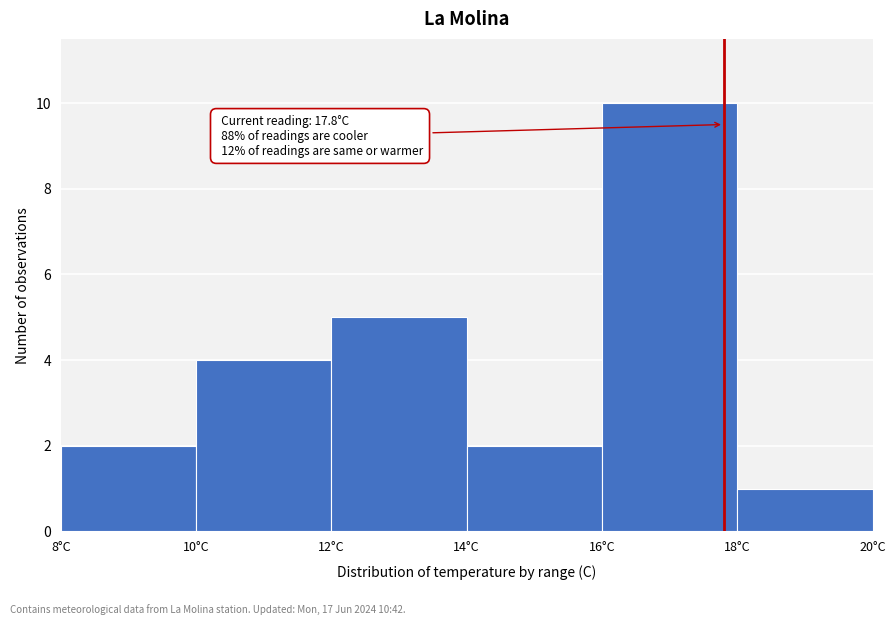

Which range on the x-axis has the tallest bar?

16 to 18